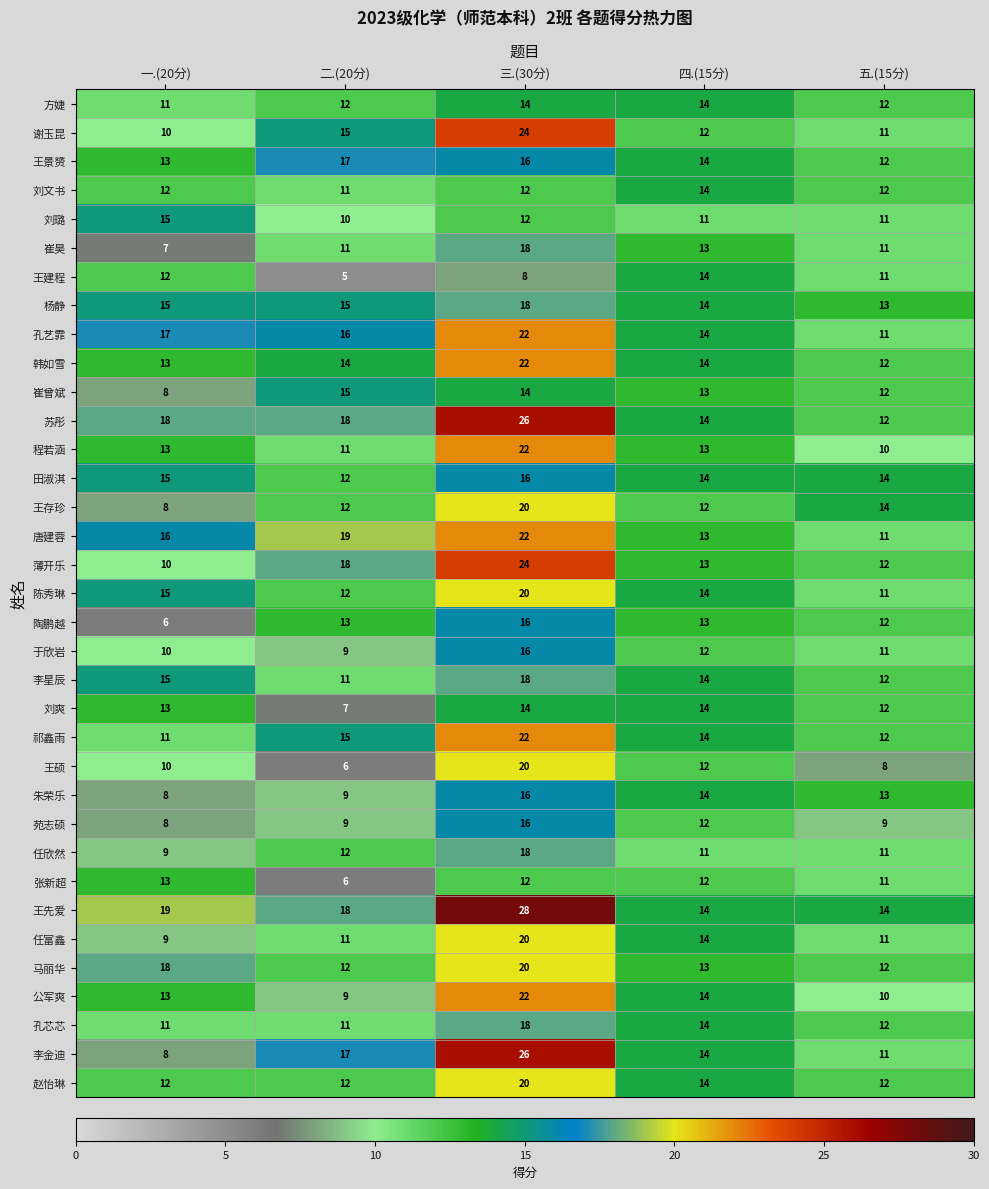

Where does the 陈秀琳 series first go above 14?

一.(20分)